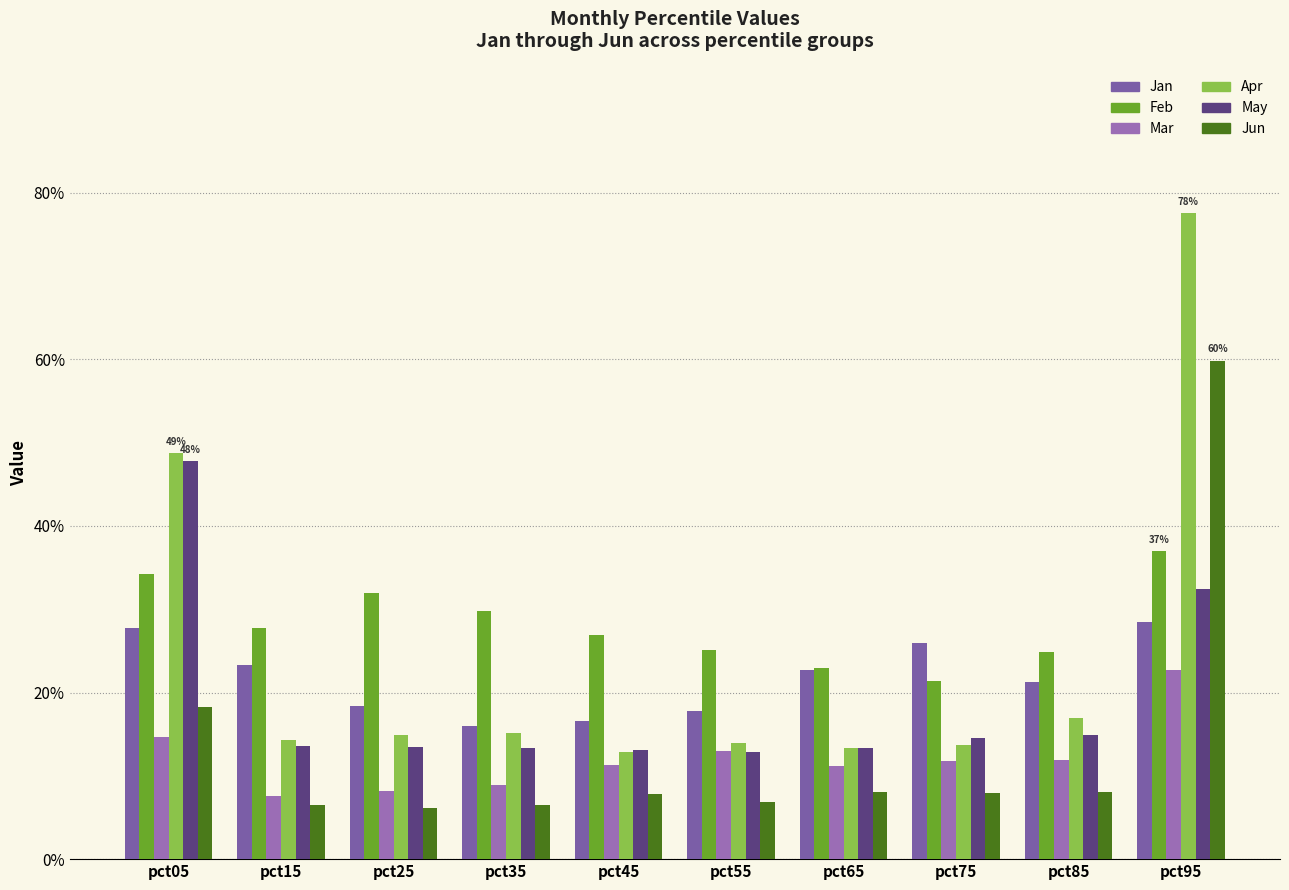

What is the highest value of the Mar series?

0.2